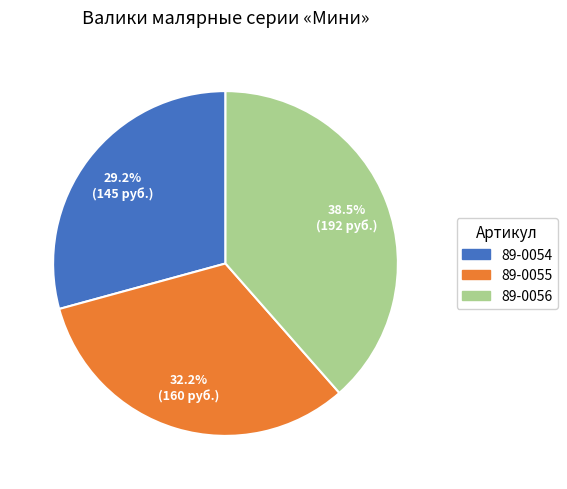

Is the sum of 89-0056 and 89-0054 greater than half?

Yes